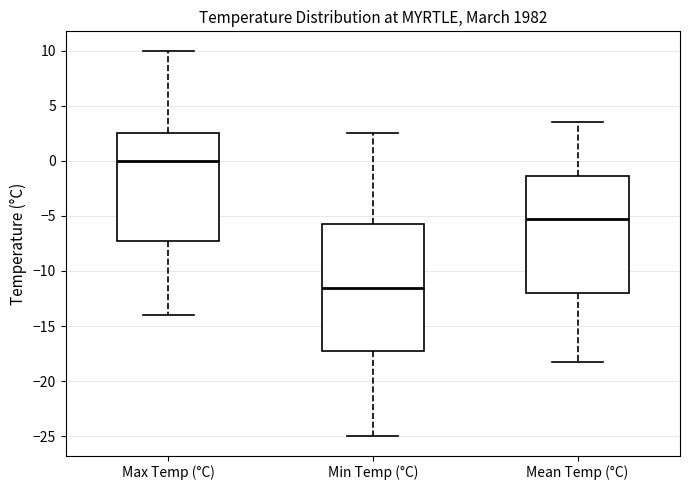

Reading left to right, transcribe this box plot: for each box, give where its median line is, the range the box spans, and where its two whiskers end, as read against the y-axis. The values are not printed on the chart, so give them approximately, as read against the axis.

Max Temp (°C): median 0.0, box -7.0 to 2.5, whiskers -14.0 to 10.0
Min Temp (°C): median -11.5, box -17.0 to -5.5, whiskers -25.0 to 2.5
Mean Temp (°C): median -5.5, box -12.0 to -1.5, whiskers -18.5 to 3.5